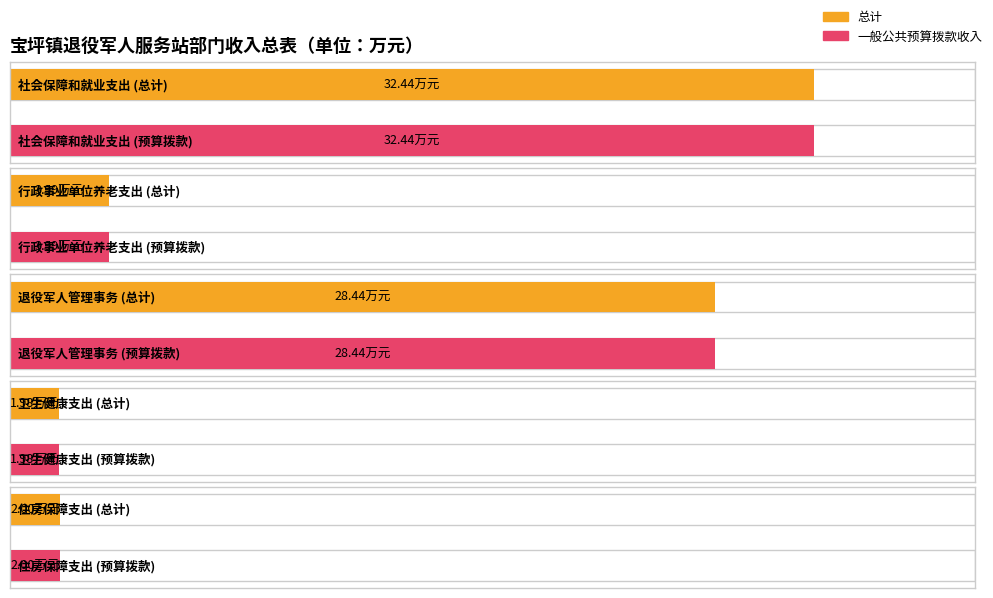

Is it true that 总计 equals 4.0 at 行政事业单位养老支出?

True